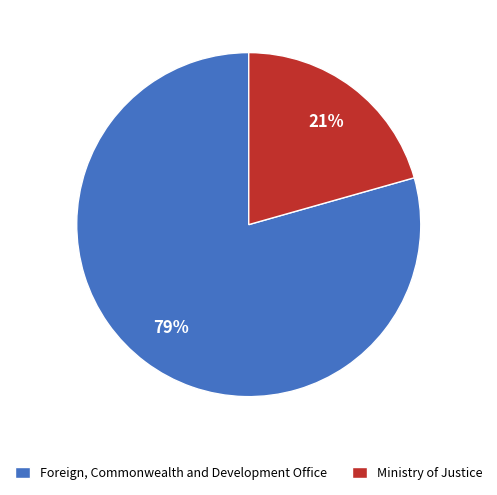

What is the largest slice in the pie chart?

Foreign, Commonwealth and Development Office